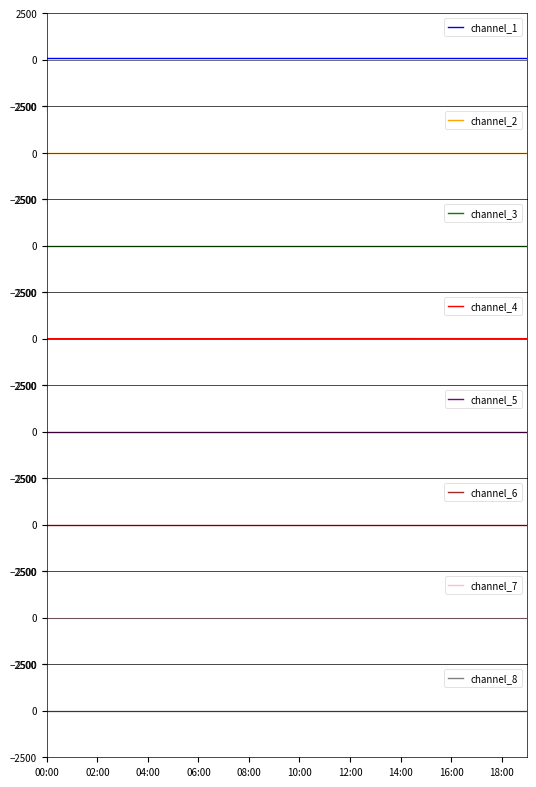

How many interior local peaks (higher than both neighbors) does the data have?

1